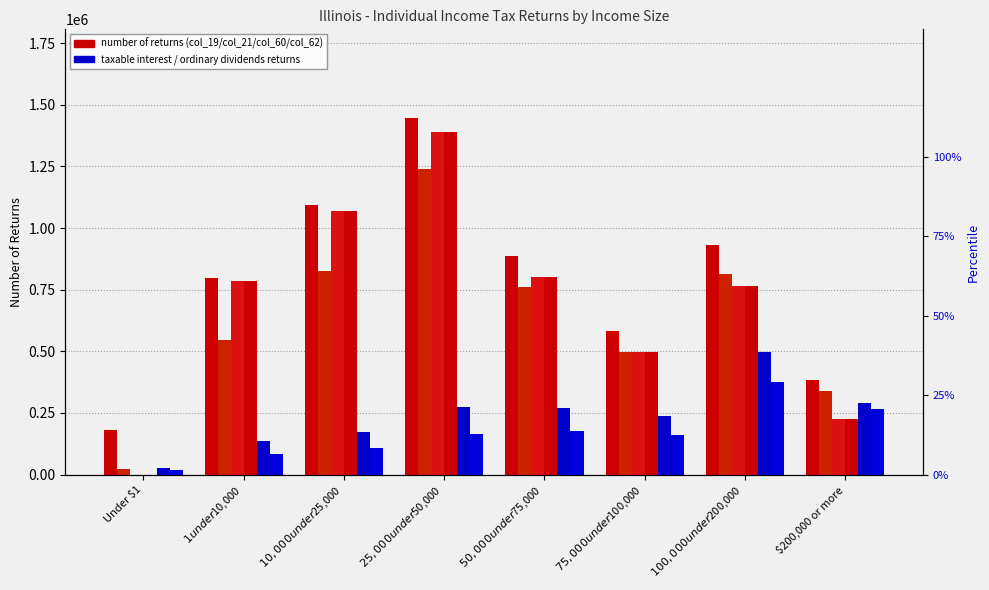

True or false: Basic standard deduction returns has a value of 314810 at $75,000 under $100,000.

False